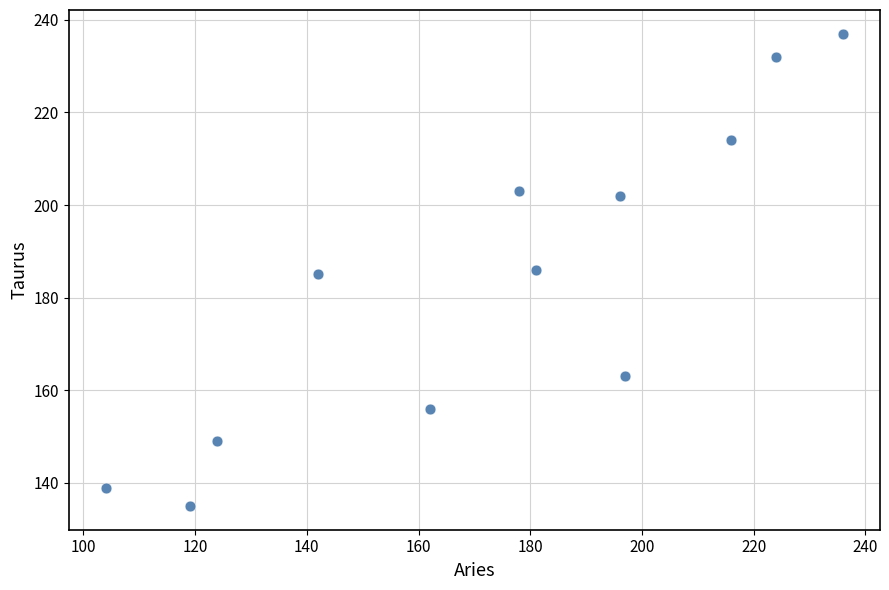

What is the range of X values (max minus min)?

132